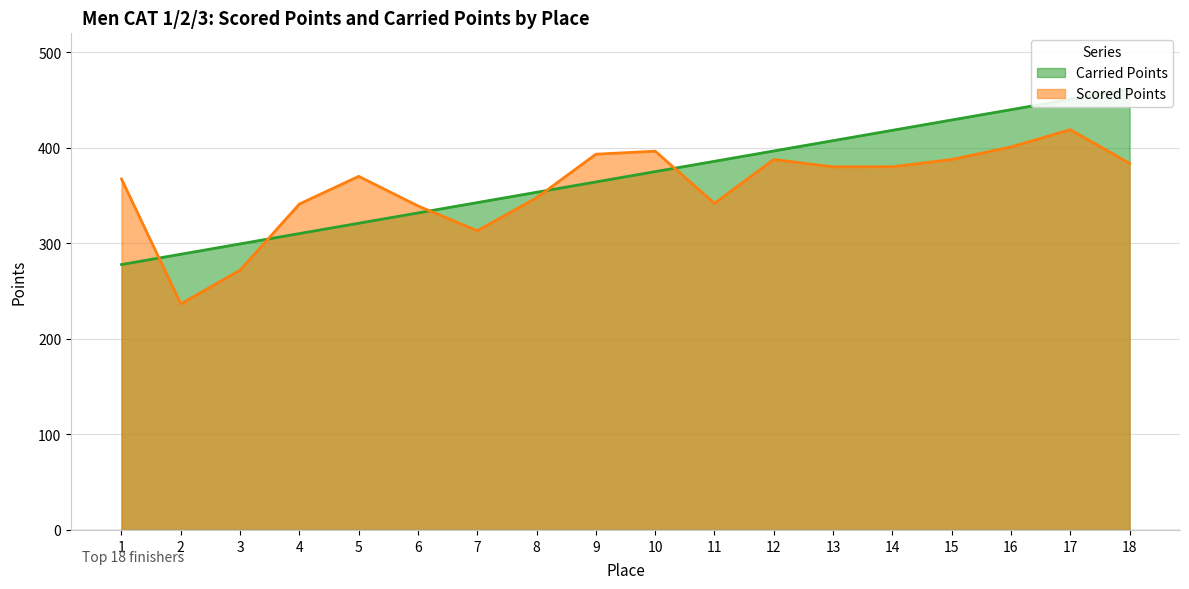

What are all the series names shown in the legend?

Carried Points, Scored Points